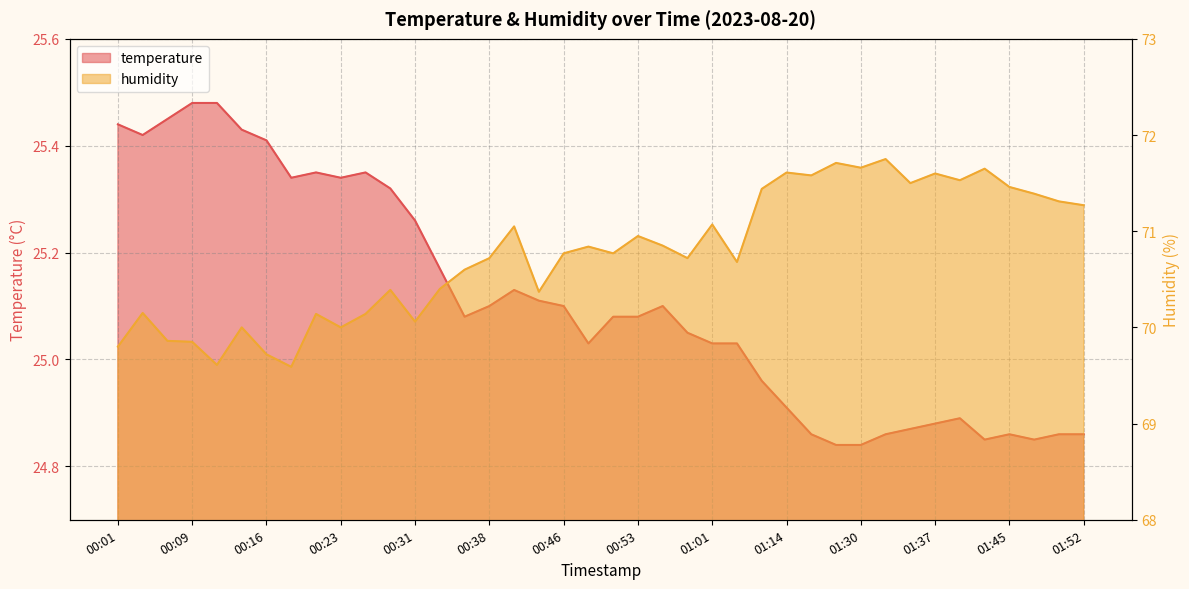

How many interior local peaks does the temperature series have?

6